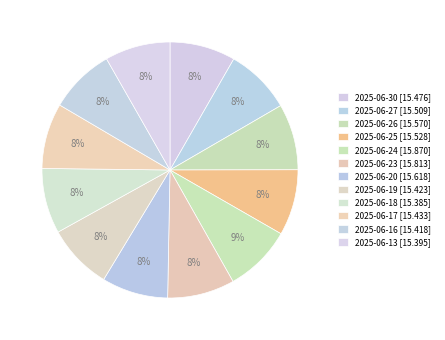

How many segments does this pie chart have?

12